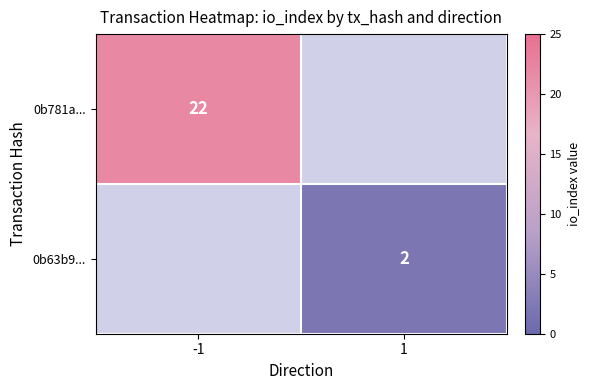

Is the value of 0b781a... at -1 greater than the value of 0b63b9... at 1?

Yes